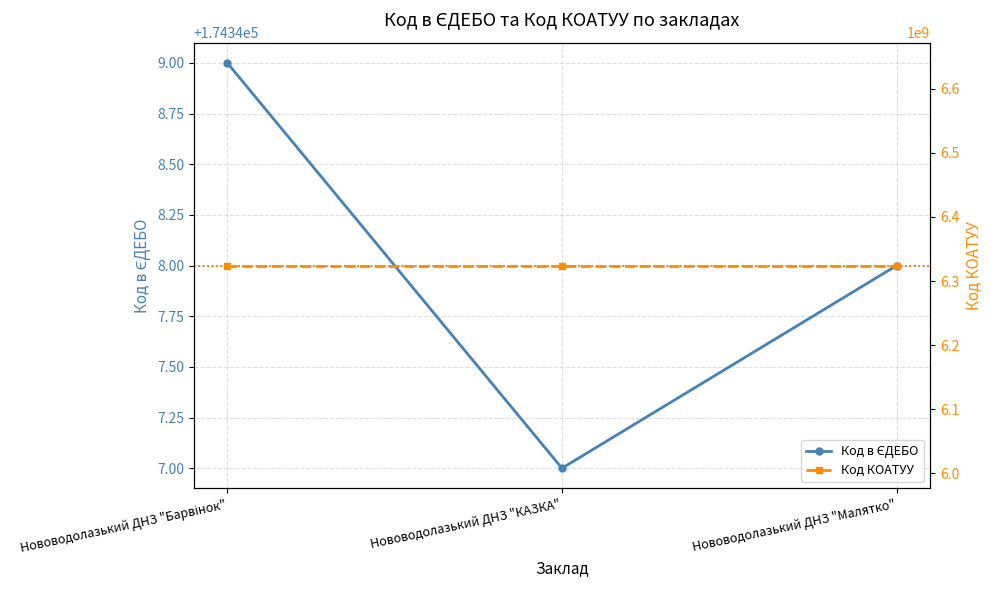

Reading left to right, extract all data points from this chart.

Код в ЄДЕБО: 174349	174347	174348
Код КОАТУУ: 6324255100	6324255100	6324255100